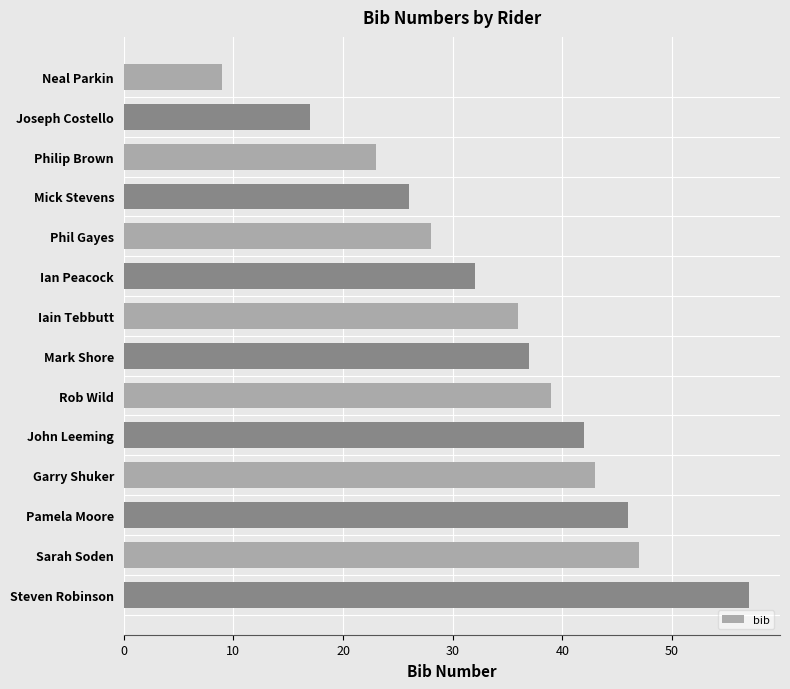

Reading top to bottom, extract all data points from this chart.

Neal Parkin=9	Joseph Costello=17	Philip Brown=23	Mick Stevens=26	Phil Gayes=28	Ian Peacock=32	Iain Tebbutt=36	Mark Shore=37	Rob Wild=39	John Leeming=42	Garry Shuker=43	Pamela Moore=46	Sarah Soden=47	Steven Robinson=57